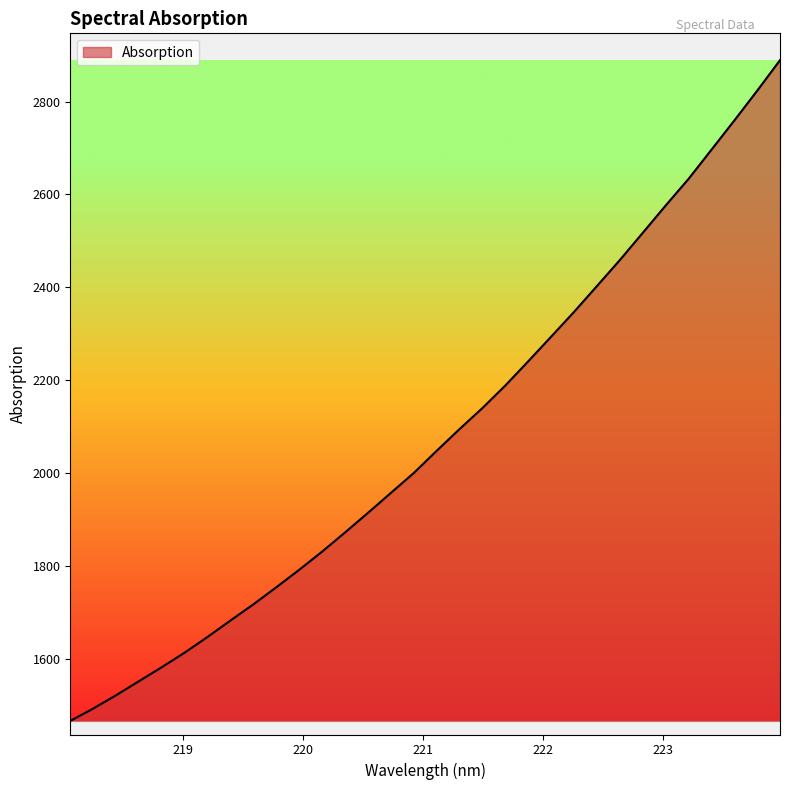

What is the difference between the maximum and minimum values?

1422.6